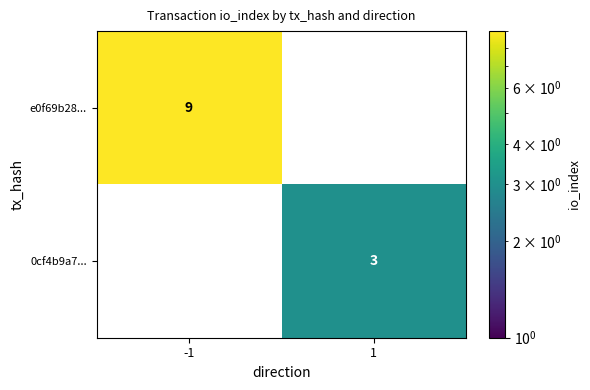

The value of e0f69b28... at -1 is 15. True or false?

False